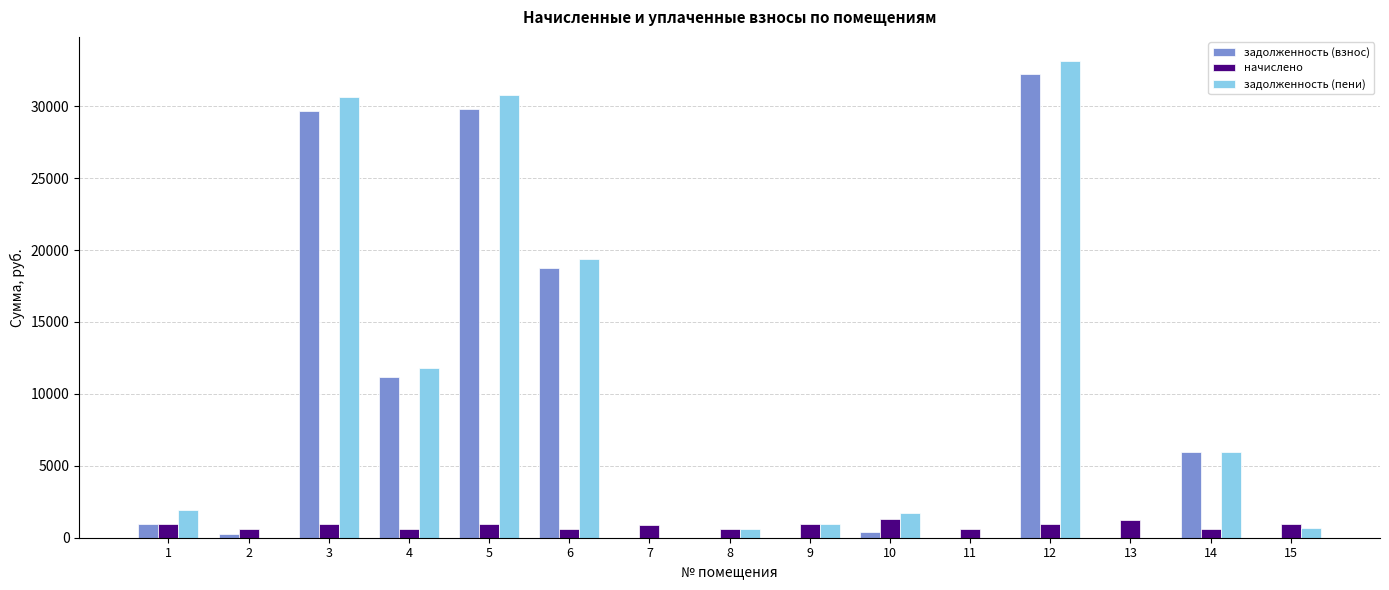

What is the sum of all начислено values?

12915.8